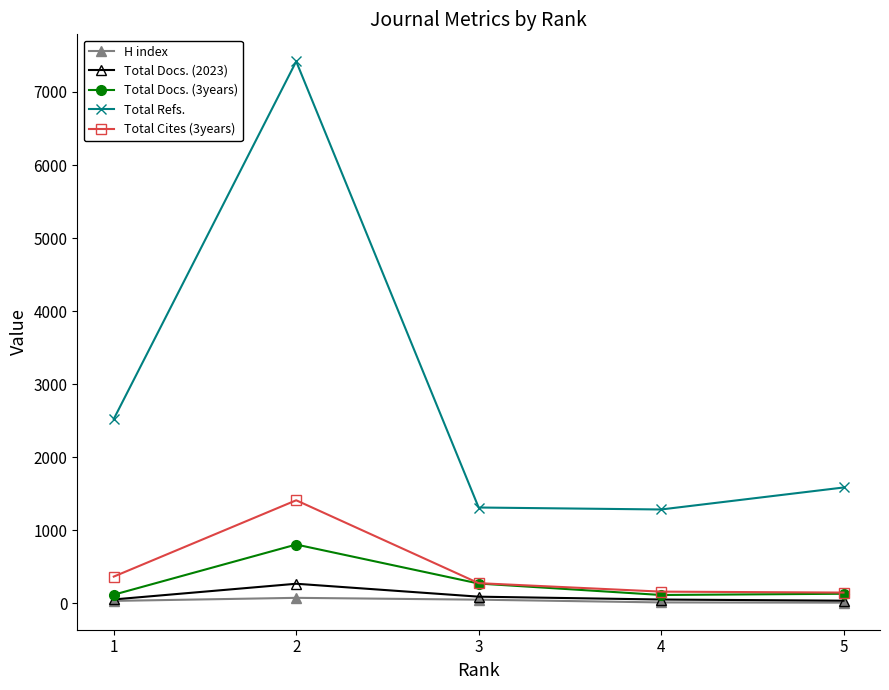

Between 4 and 5, which series saw the biggest shift?

Total Refs.